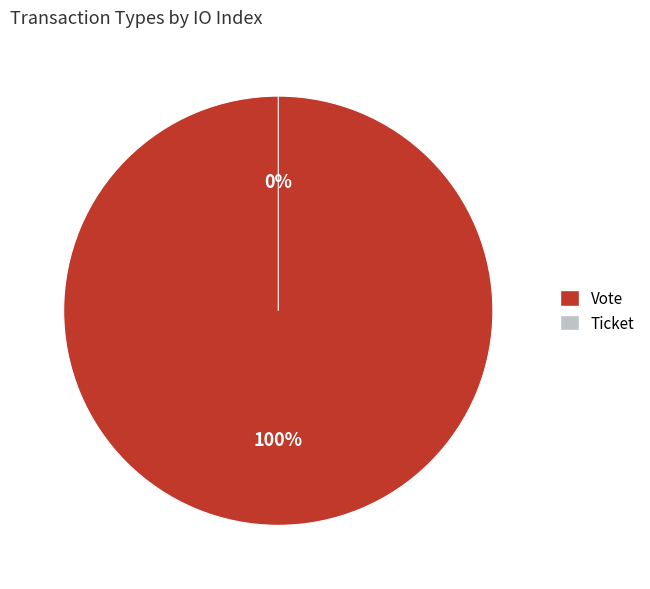

Which category has the smallest portion of the pie?

Ticket